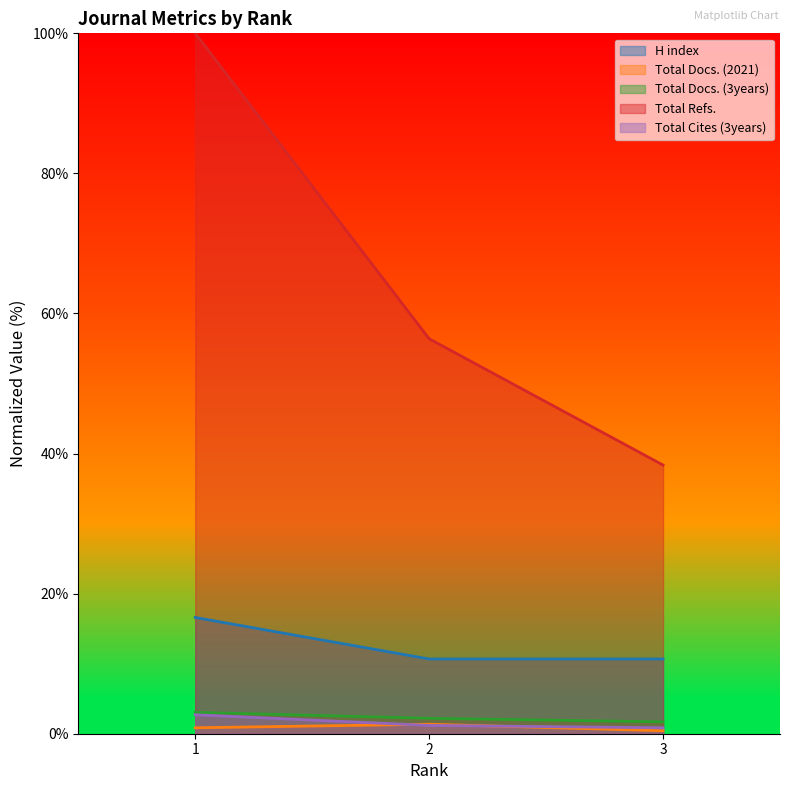

Is the value of H index at 3 greater than the value of Total Docs. (3years) at 2?

Yes